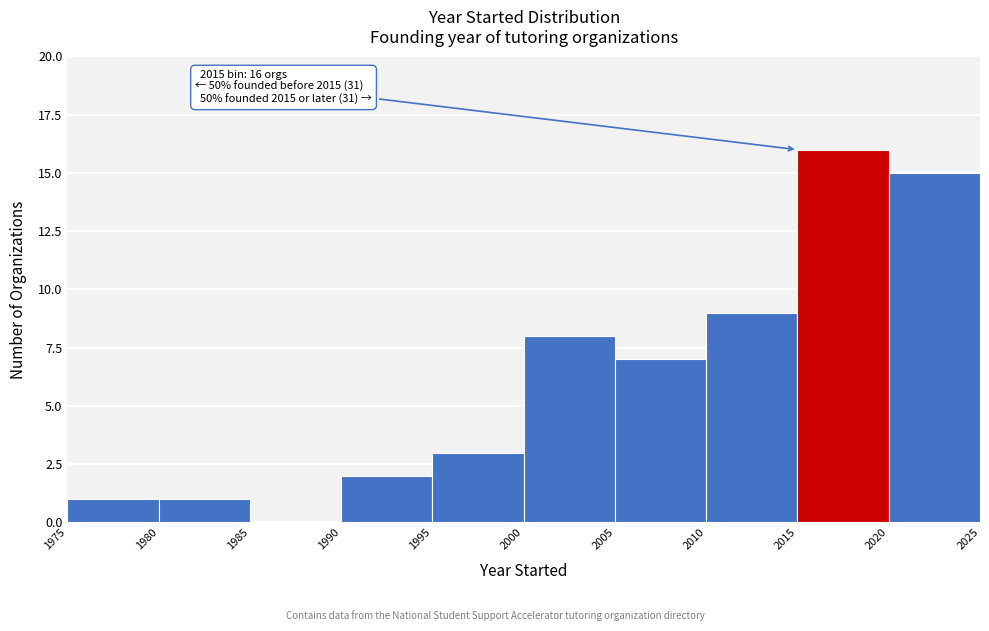

Which range on the x-axis has the tallest bar?

2015 to 2020